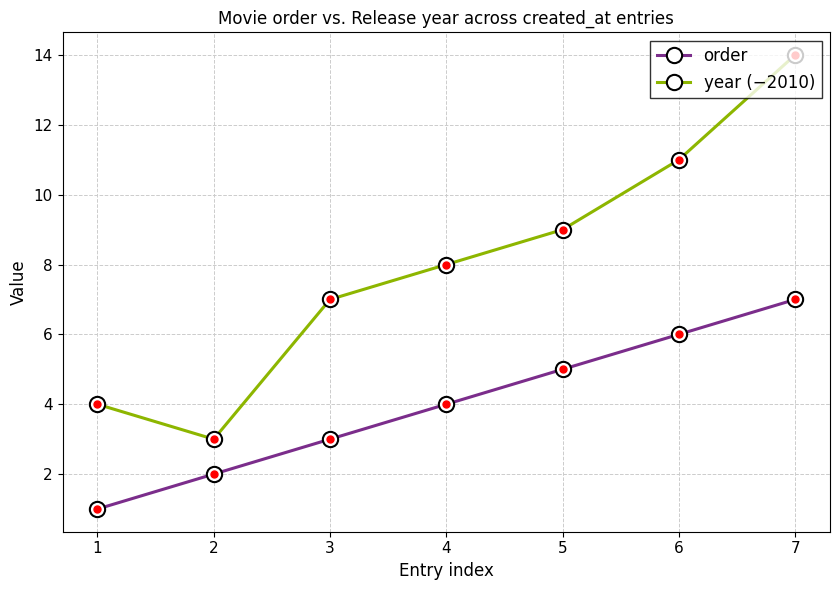

What is the sum of the year (−2010) values at 4 and 1?

12